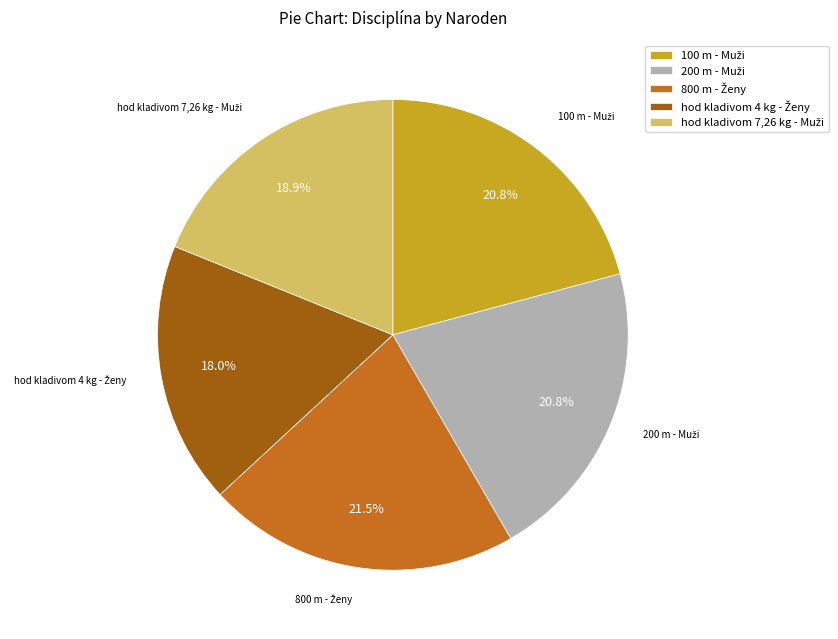

Is there a majority slice in this chart?

No